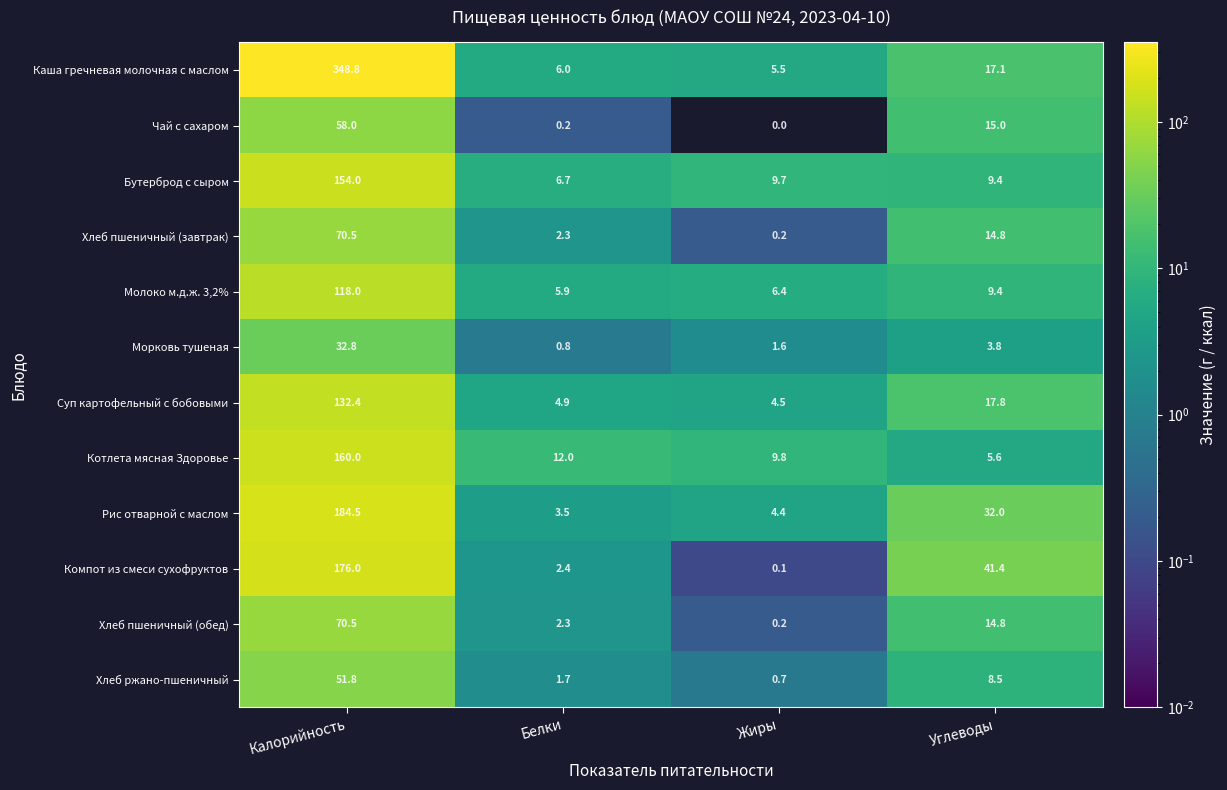

Which series has the largest range (max minus min)?

Каша гречневая молочная с маслом